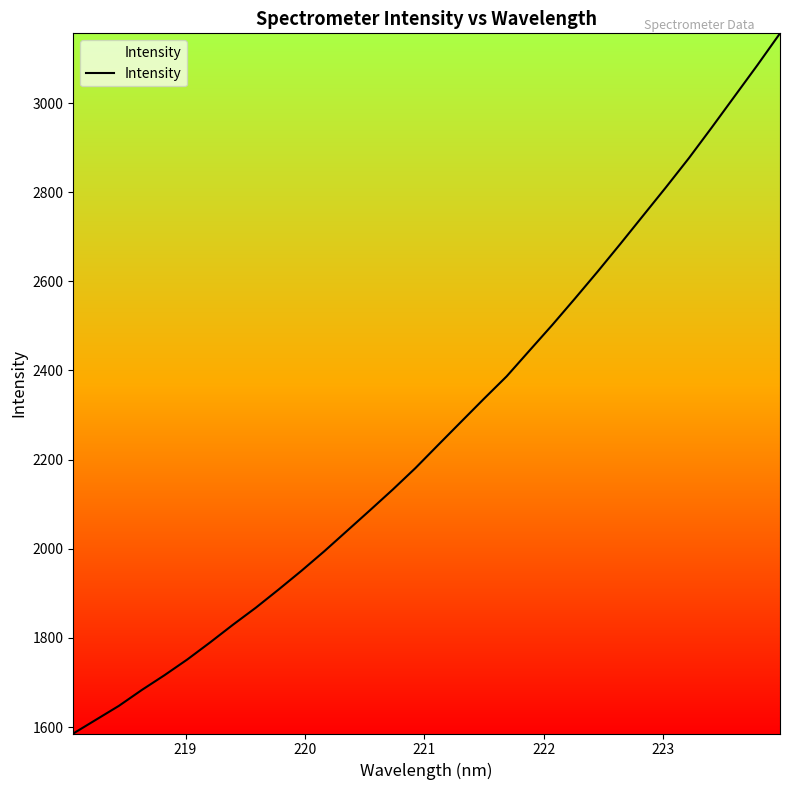

What is the smallest value displayed?

1585.7